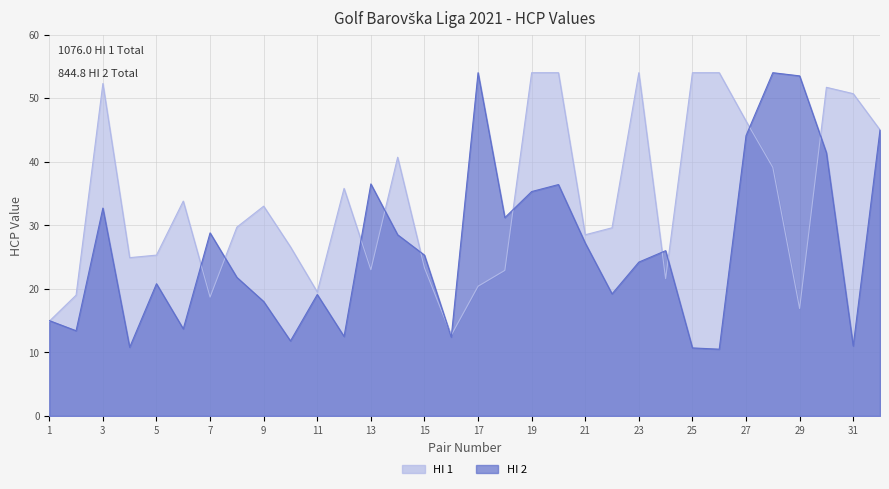

Reading left to right, list all the values displayed in this chart.

HI 1: 1=14.9	2=19.0	3=52.3	4=24.9	5=25.3	6=33.8	7=18.7	8=29.7	9=33.0	10=26.6	11=19.5	12=35.8	13=23.0	14=40.7	15=23.3	16=12.7	17=20.4	18=22.9	19=54.0	20=54.0	21=28.5	22=29.6	23=54.0	24=21.6	25=54.0	26=54.0	27=46.4	28=39.1	29=16.9	30=51.7	31=50.7	32=45.0
HI 2: 1=15.0	2=13.4	3=32.7	4=10.8	5=20.8	6=13.7	7=28.8	8=21.8	9=18.0	10=11.8	11=19.1	12=12.5	13=36.5	14=28.5	15=25.3	16=12.4	17=54.0	18=31.2	19=35.3	20=36.4	21=27.2	22=19.2	23=24.2	24=26.0	25=10.7	26=10.5	27=44.1	28=54.0	29=53.5	30=41.4	31=11.0	32=45.0